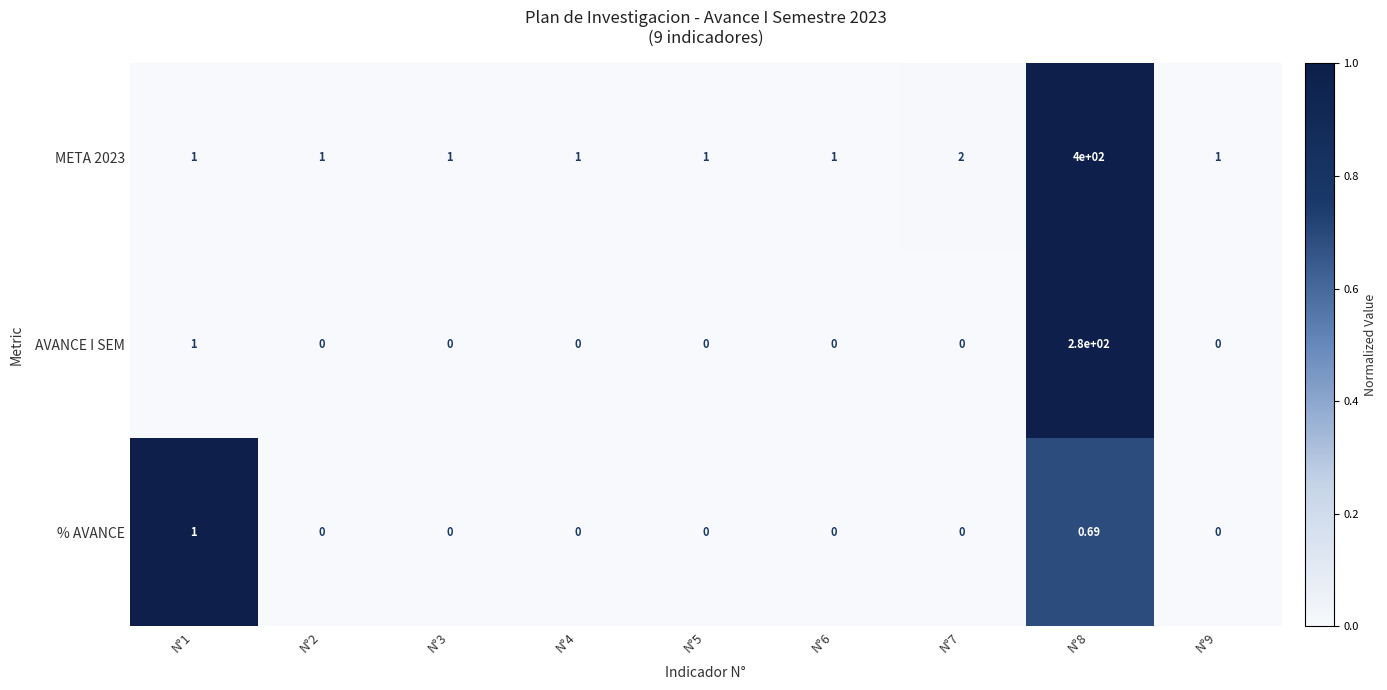

Which series has the widest spread of values?

META 2023